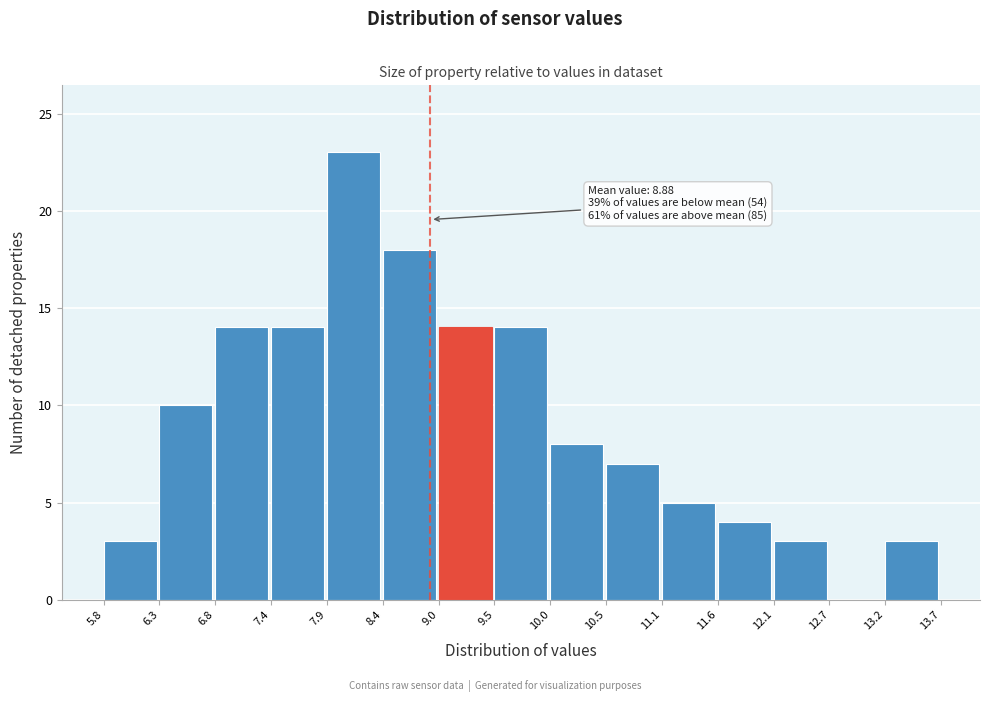

Over which range of the x-axis is the bar tallest?

7.9 to 8.4